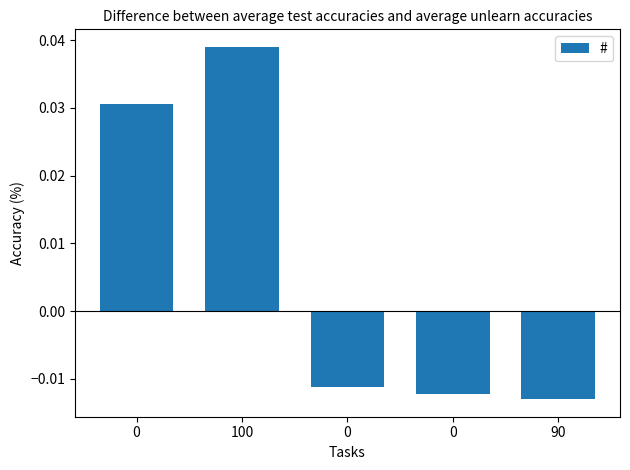

Are the bars horizontal?

No